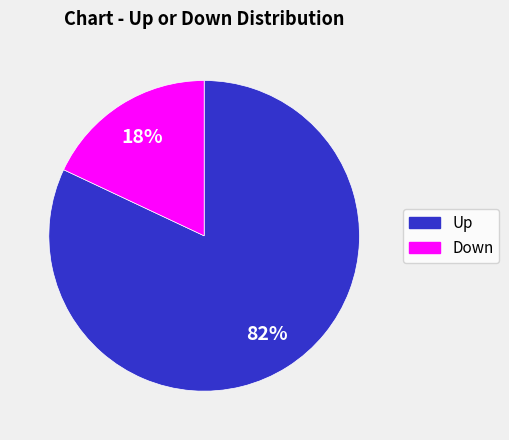

Is there a majority slice in this chart?

Yes